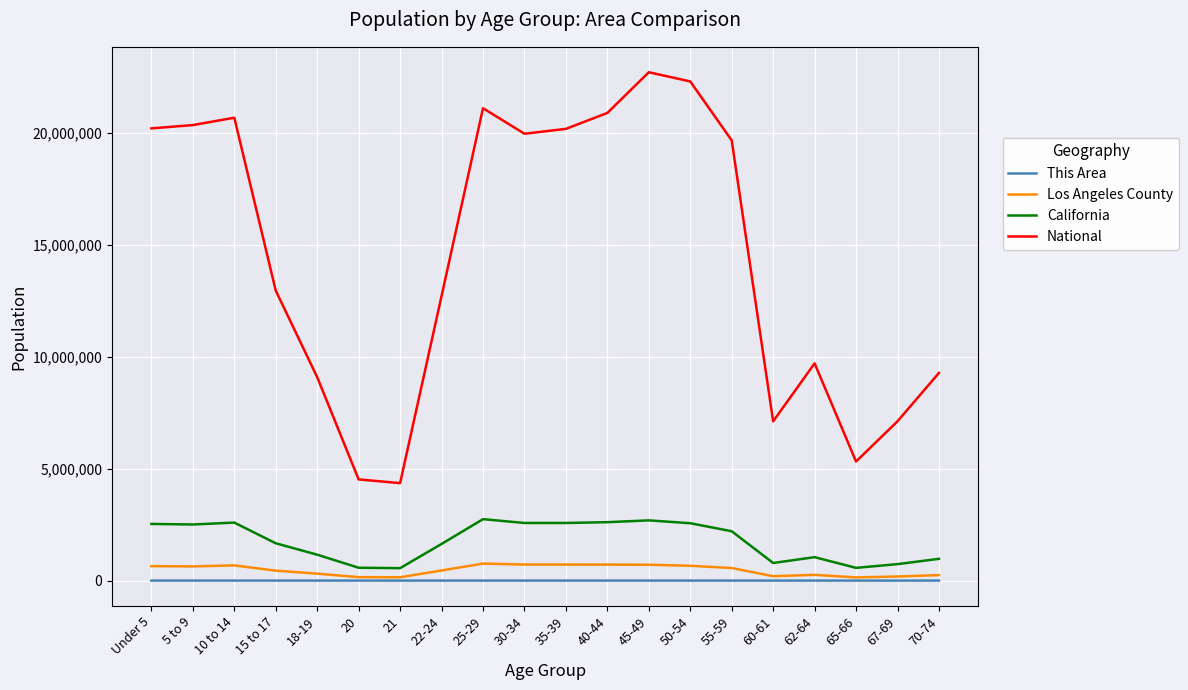

True or false: This Area has more than 0 points higher than both neighbors.

True